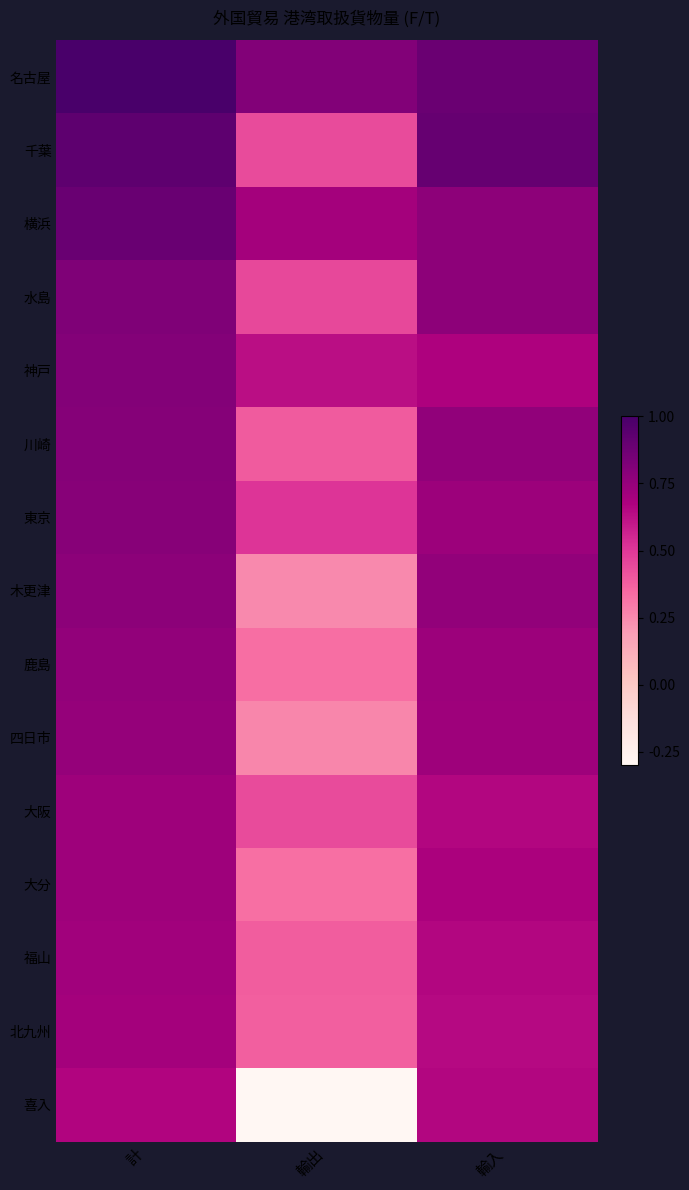

Reading left to right, what are all the values shown in this chart?

名古屋: 計=1.0	輸出=0.8	輸入=0.9
千葉: 計=0.9	輸出=0.4	輸入=0.9
横浜: 計=0.9	輸出=0.7	輸入=0.8
水島: 計=0.8	輸出=0.4	輸入=0.8
神戸: 計=0.8	輸出=0.6	輸入=0.7
川崎: 計=0.8	輸出=0.4	輸入=0.8
東京: 計=0.8	輸出=0.5	輸入=0.7
木更津: 計=0.8	輸出=0.2	輸入=0.8
鹿島: 計=0.8	輸出=0.3	輸入=0.7
四日市: 計=0.7	輸出=0.3	輸入=0.7
大阪: 計=0.7	輸出=0.4	輸入=0.7
大分: 計=0.7	輸出=0.3	輸入=0.7
福山: 計=0.7	輸出=0.4	輸入=0.7
北九州: 計=0.7	輸出=0.4	輸入=0.6
喜入: 計=0.7	輸出=-0.3	輸入=0.7